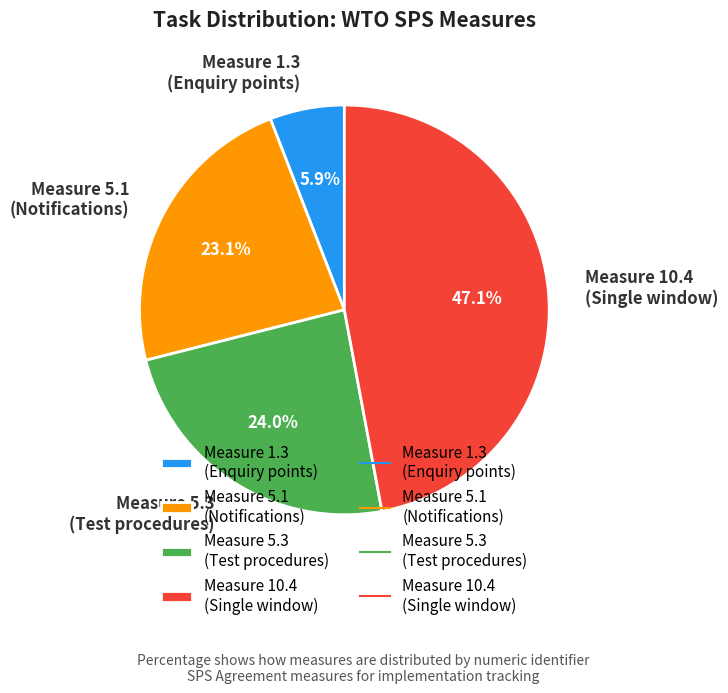

To the nearest percent, what is the average slice percentage?

25%